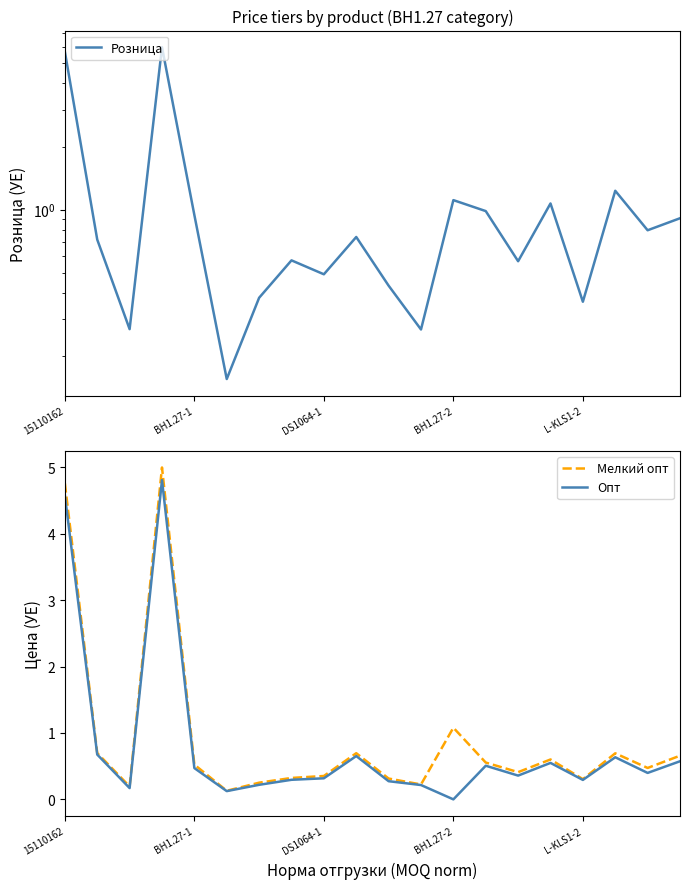

What position from the left is 11?

12